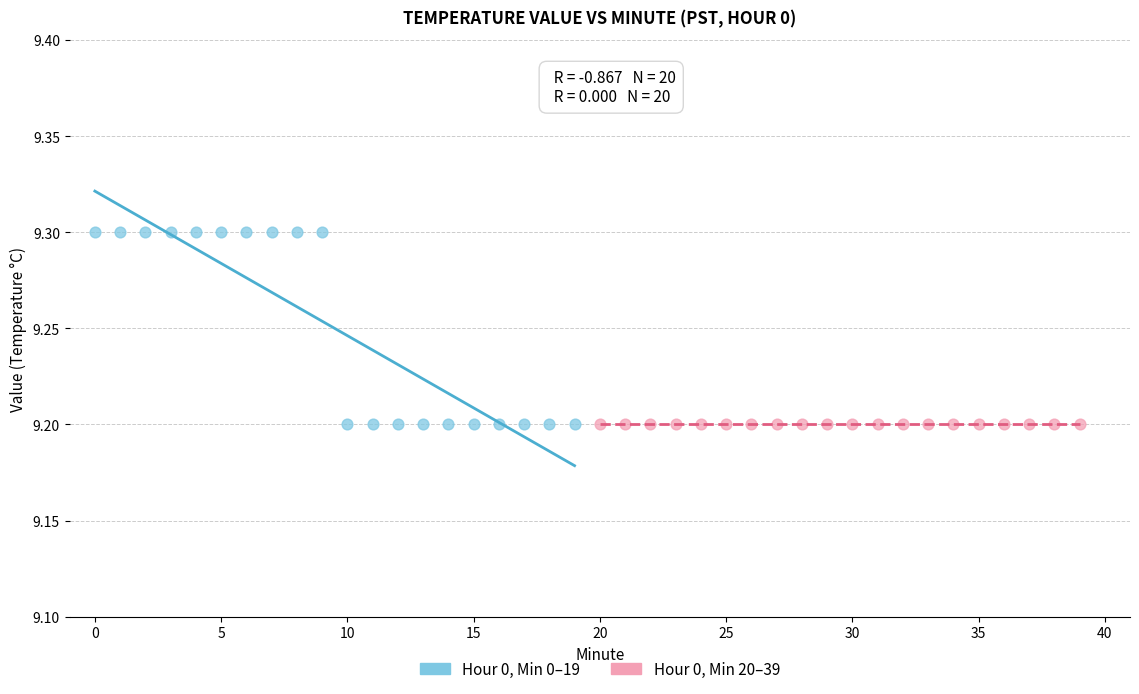

Which series reaches the maximum Y coordinate?

Hour 0, Min 0–19